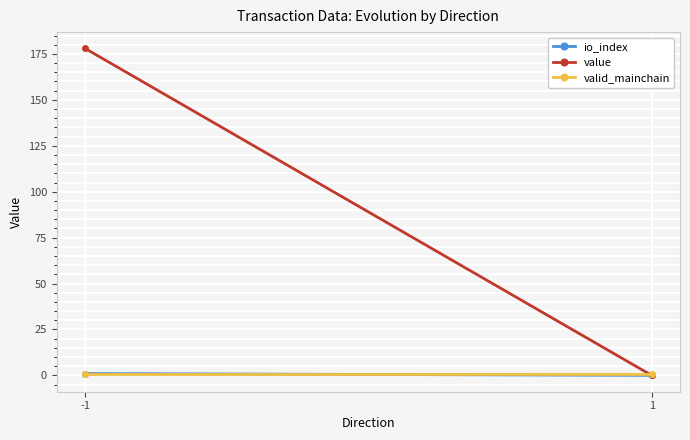

What is the value of the valid_mainchain point at the 2nd from the left?

1.0